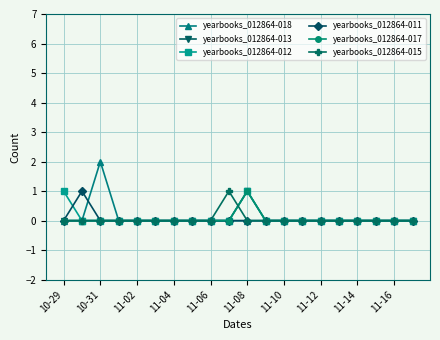

True or false: yearbooks_012864-018 and yearbooks_012864-013 intersect in this chart.

False